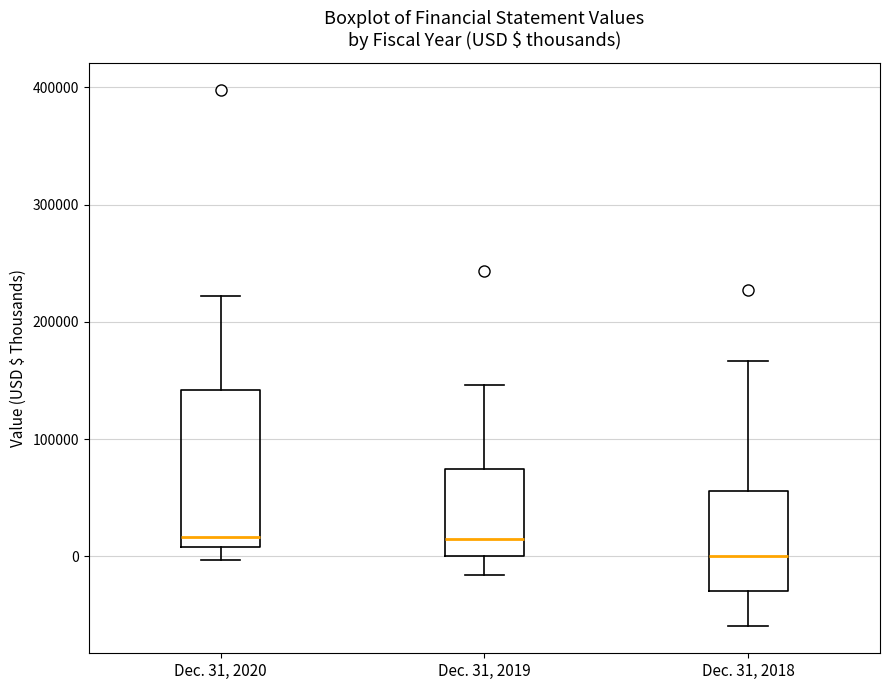

Reading left to right, read every box against the y-axis: the position of its median line, the range the box covers, and the ends of its whiskers. The values are not printed on the chart, so give them approximately, as read against the axis.

Dec. 31, 2020: median 20000, box 10000 to 140000, whiskers 0 to 220000
Dec. 31, 2019: median 20000, box 0 to 70000, whiskers -20000 to 150000
Dec. 31, 2018: median 0, box -30000 to 60000, whiskers -60000 to 170000